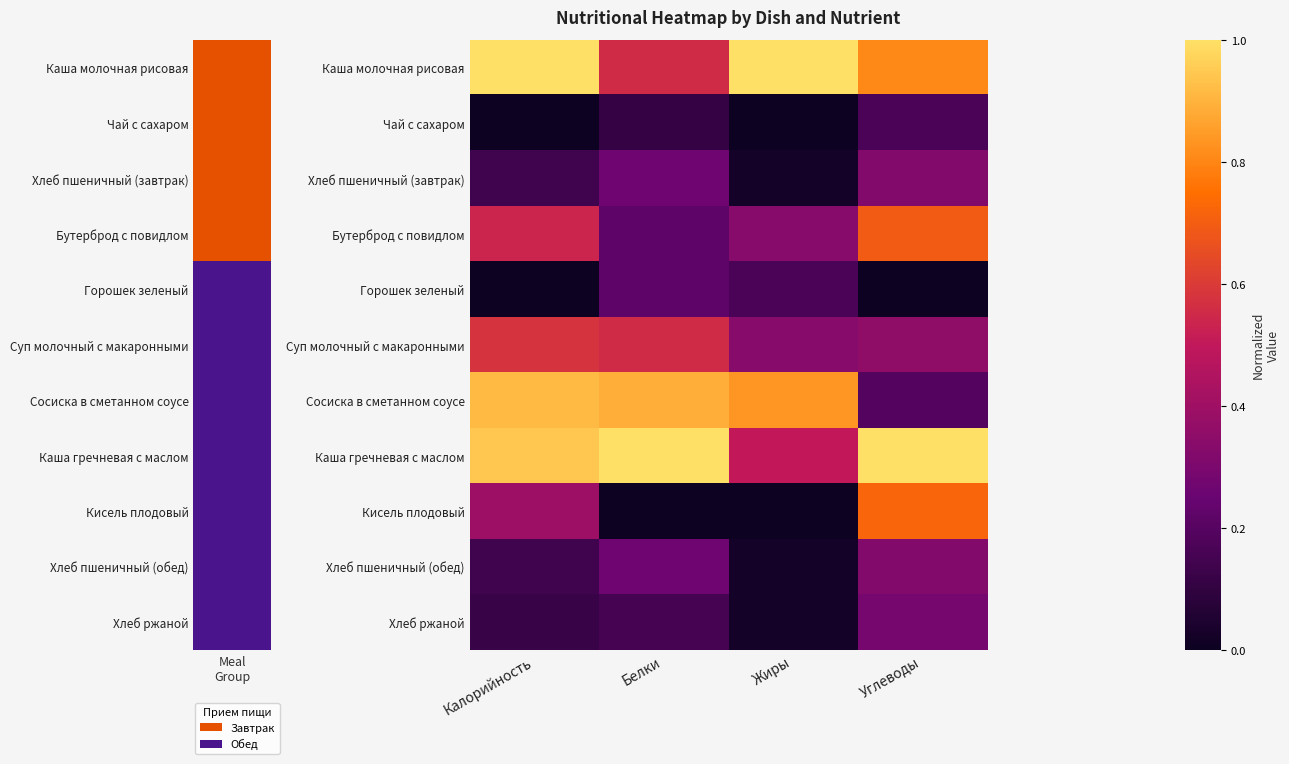

Reading right to left, extract all data points from this chart.

Каша молочная рисовая: Углеводы=0.8	Жиры=1.0	Белки=0.6	Калорийность=1.0
Чай с сахаром: Углеводы=0.2	Жиры=0.0	Белки=0.1	Калорийность=0.0
Хлеб пшеничный (завтрак): Углеводы=0.3	Жиры=0.0	Белки=0.3	Калорийность=0.1
Бутерброд с повидлом: Углеводы=0.7	Жиры=0.3	Белки=0.2	Калорийность=0.5
Горошек зеленый: Углеводы=0.0	Жиры=0.2	Белки=0.2	Калорийность=0.0
Суп молочный с макаронными: Углеводы=0.4	Жиры=0.3	Белки=0.6	Калорийность=0.6
Сосиска в сметанном соусе: Углеводы=0.2	Жиры=0.8	Белки=0.9	Калорийность=0.9
Каша гречневая с маслом: Углеводы=1.0	Жиры=0.5	Белки=1.0	Калорийность=0.9
Кисель плодовый: Углеводы=0.7	Жиры=0.0	Белки=0.0	Калорийность=0.4
Хлеб пшеничный (обед): Углеводы=0.3	Жиры=0.0	Белки=0.3	Калорийность=0.1
Хлеб ржаной: Углеводы=0.3	Жиры=0.0	Белки=0.2	Калорийность=0.1